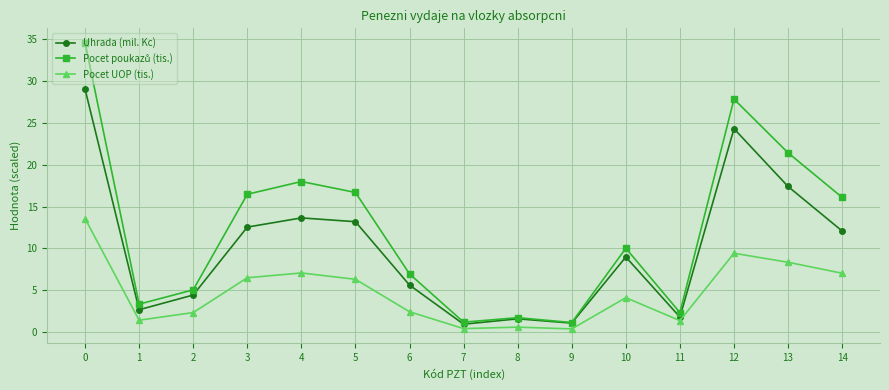

What is the difference between the highest and lowest values at 5?

10.4